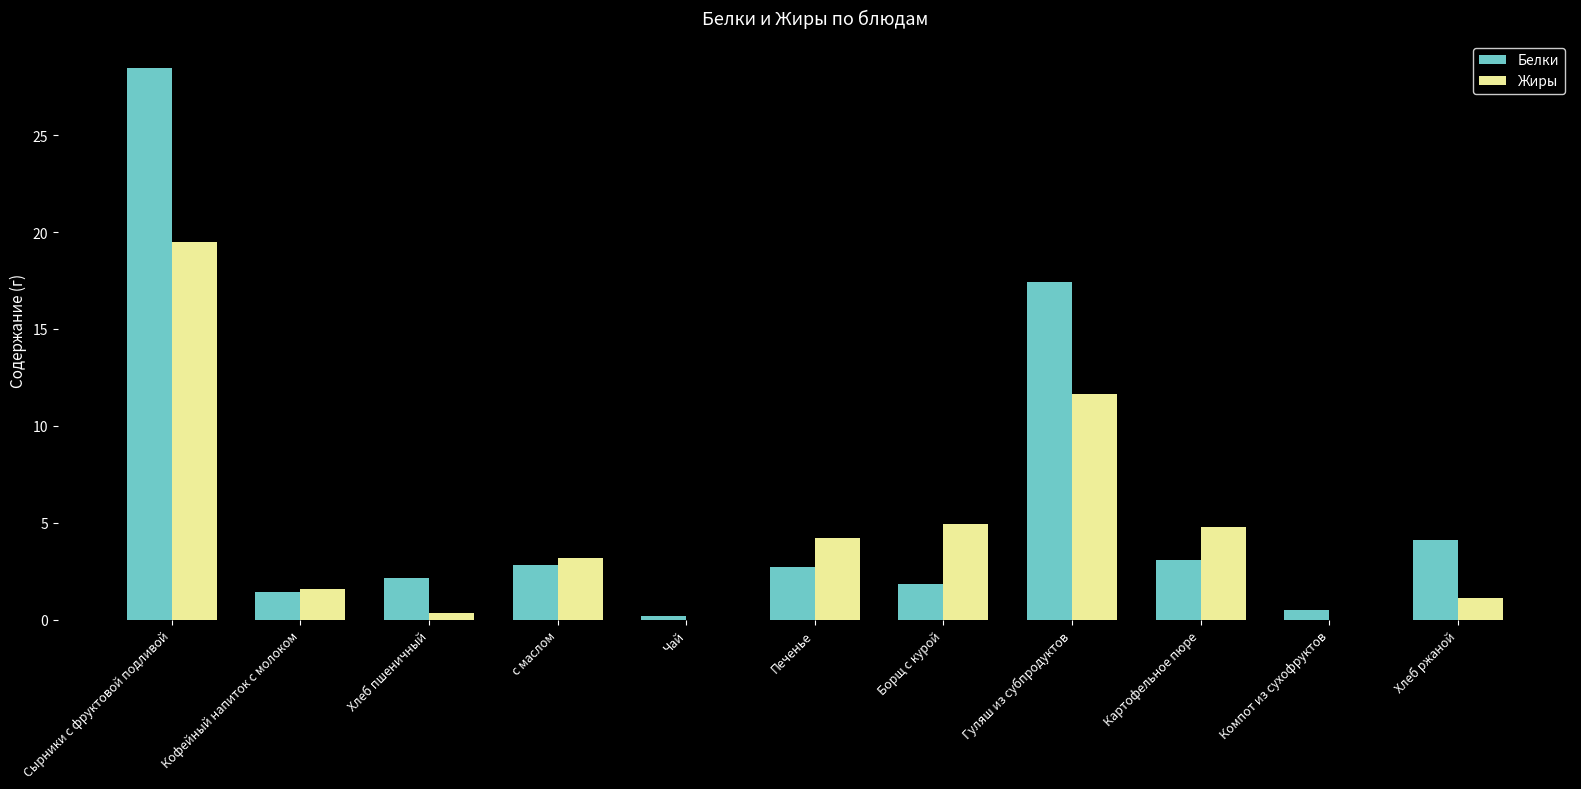

What is the average value of the Белки series?

5.9